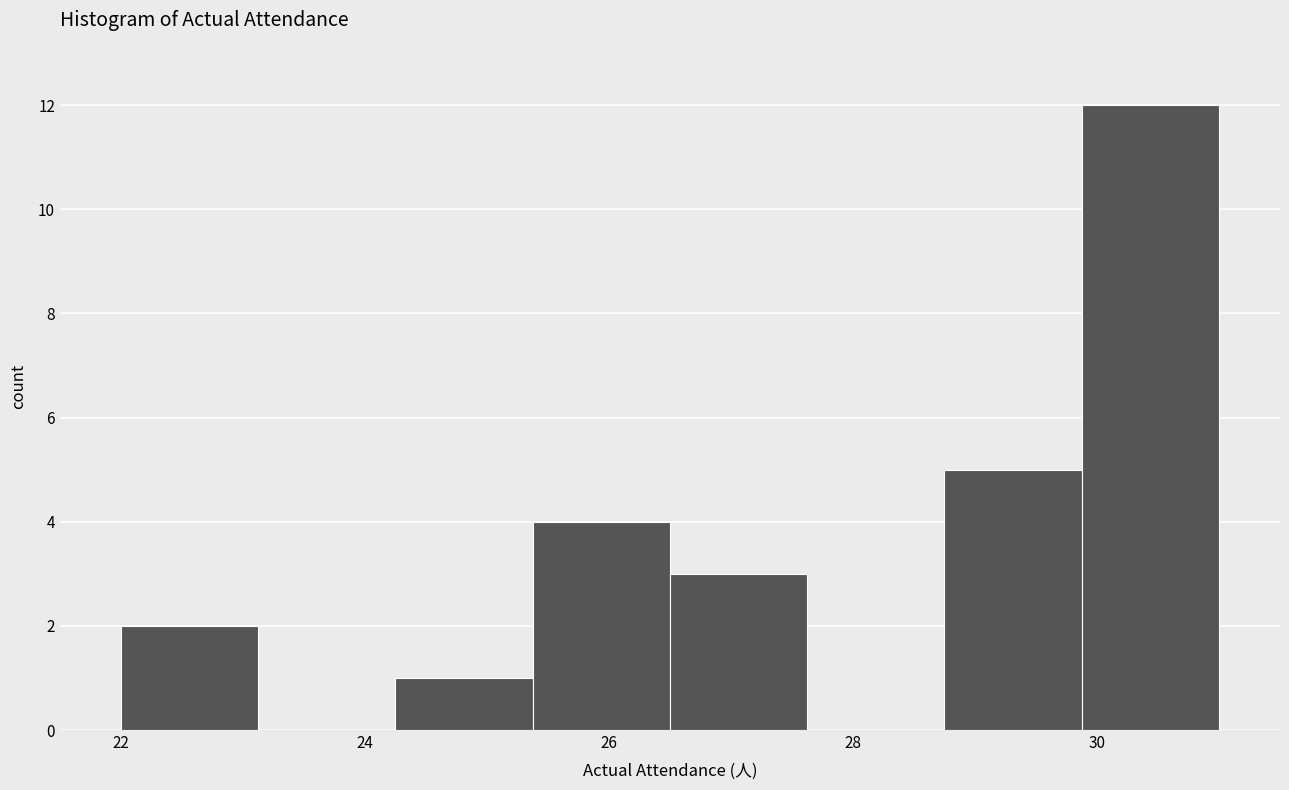

Over which range of the x-axis is the bar tallest?

29.8 to 31.0